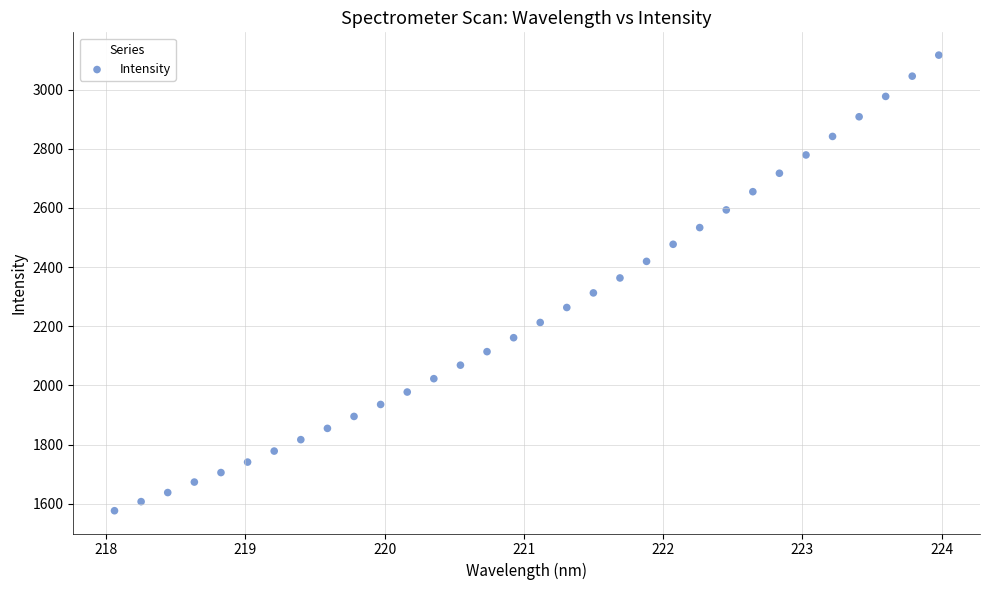

What is the range of Y values (max minus min)?

1539.4